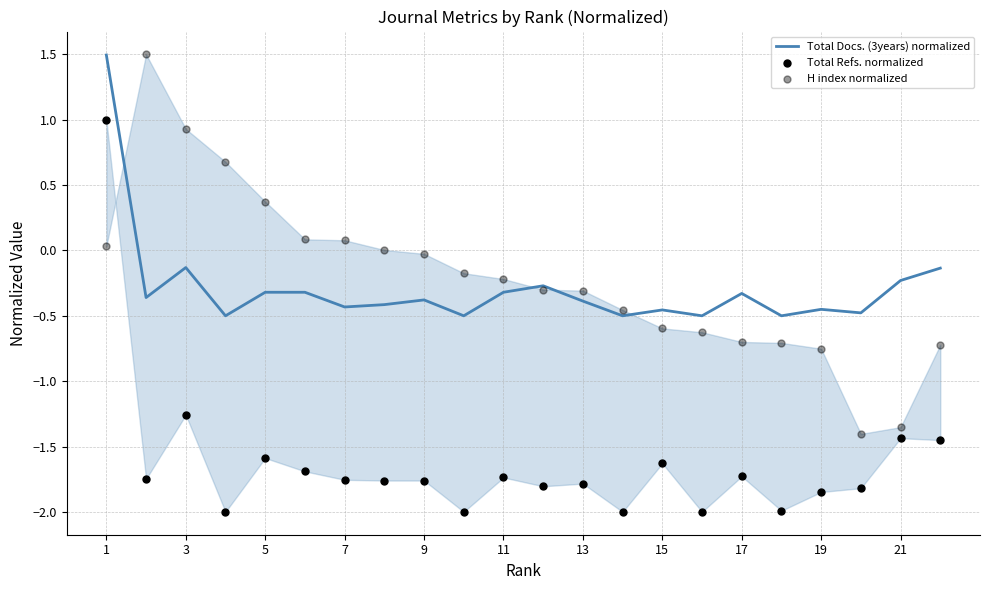

True or false: Total Docs. (3years) normalized has a value of -0.3 at 11.

True